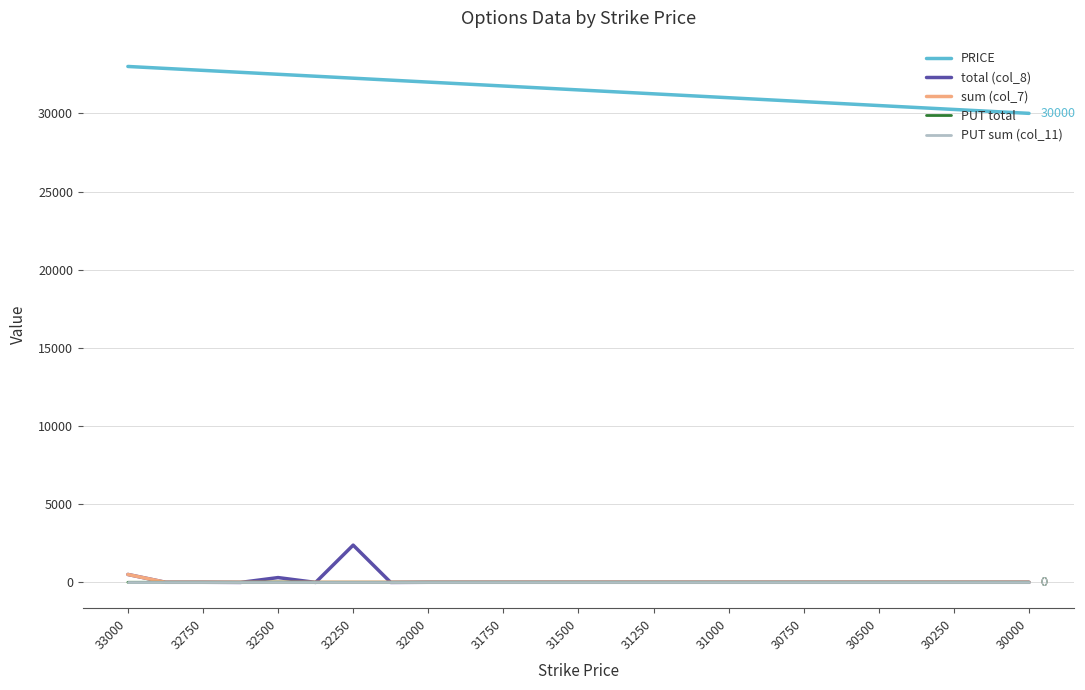

True or false: PRICE and PUT sum (col_11) intersect in this chart.

False